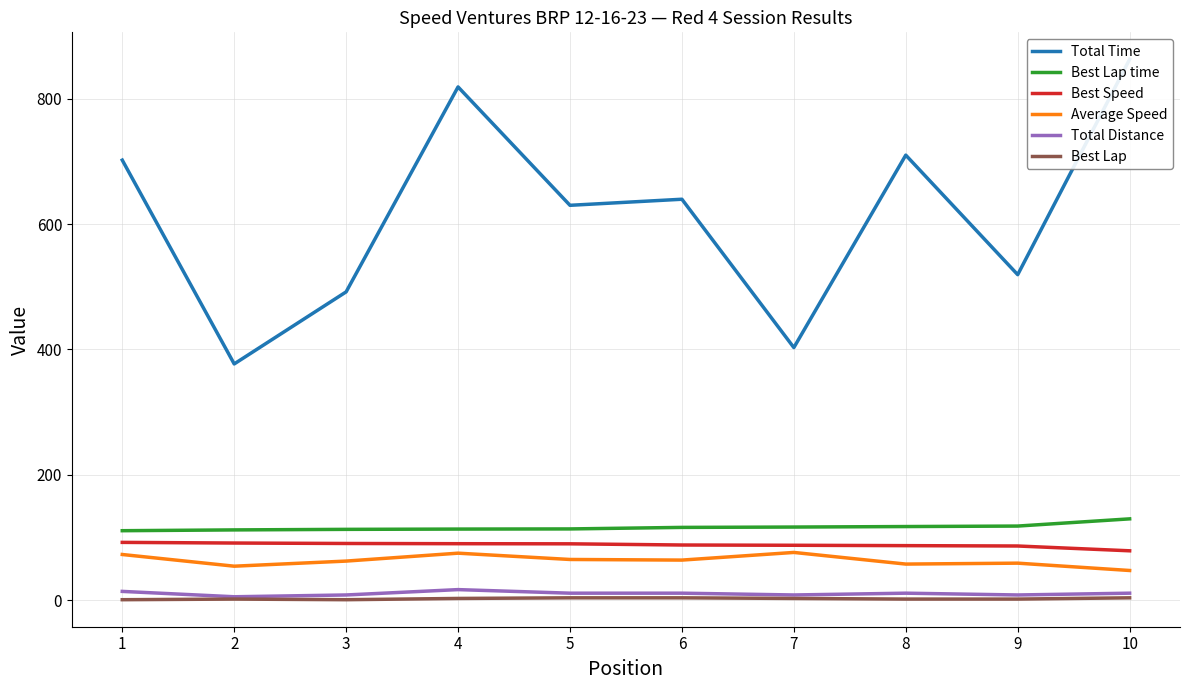

How many categories are shown in the chart?

10